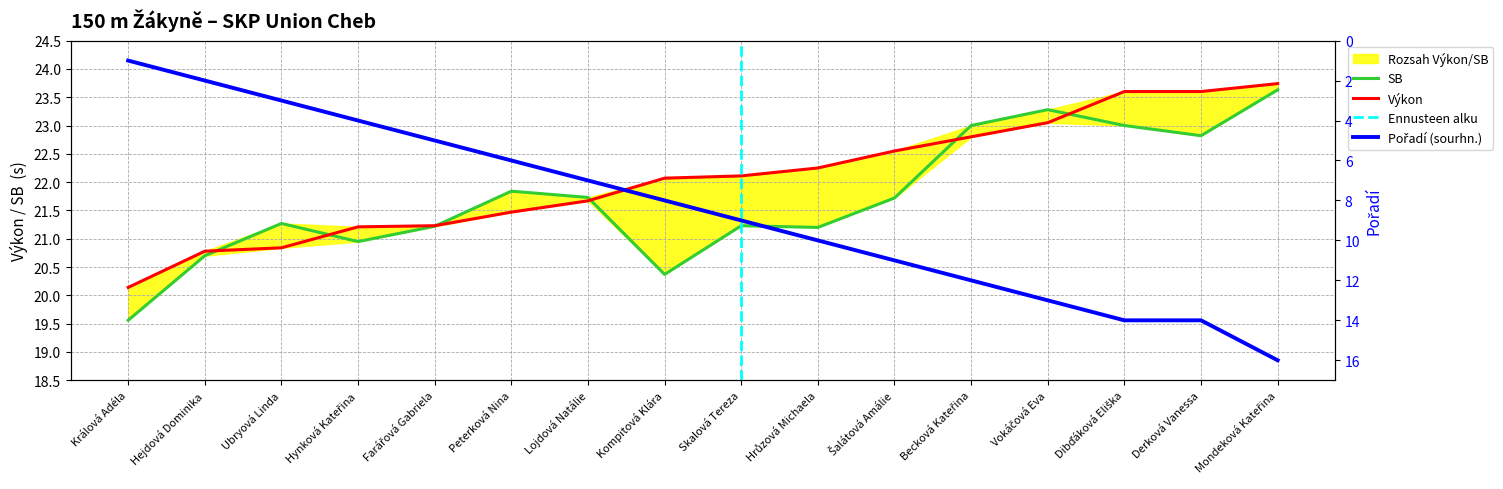

At which label does Výkon first exceed 22?

Kompitová Klára